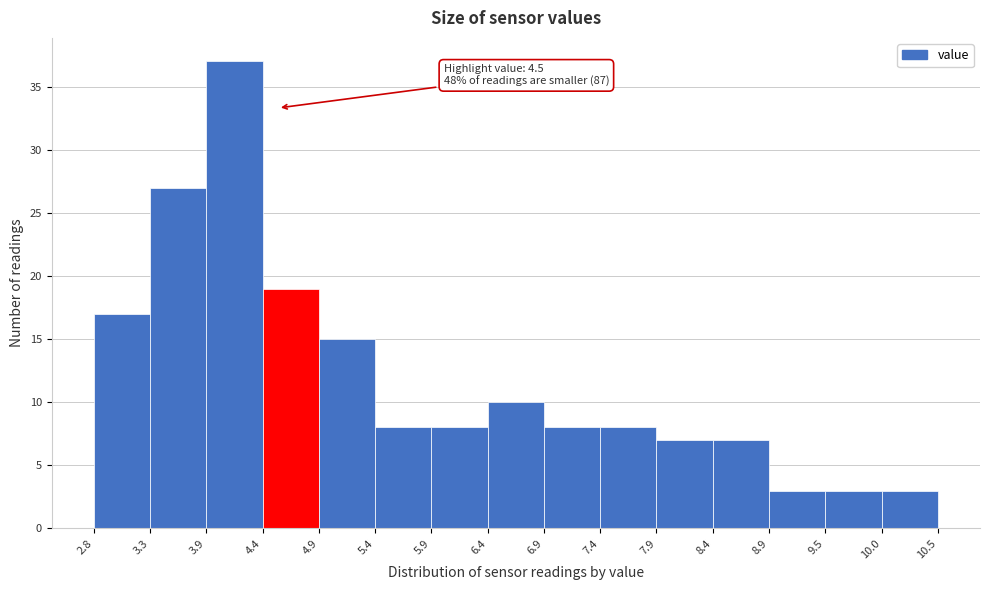

Over which range of the x-axis is the bar tallest?

3.9 to 4.4